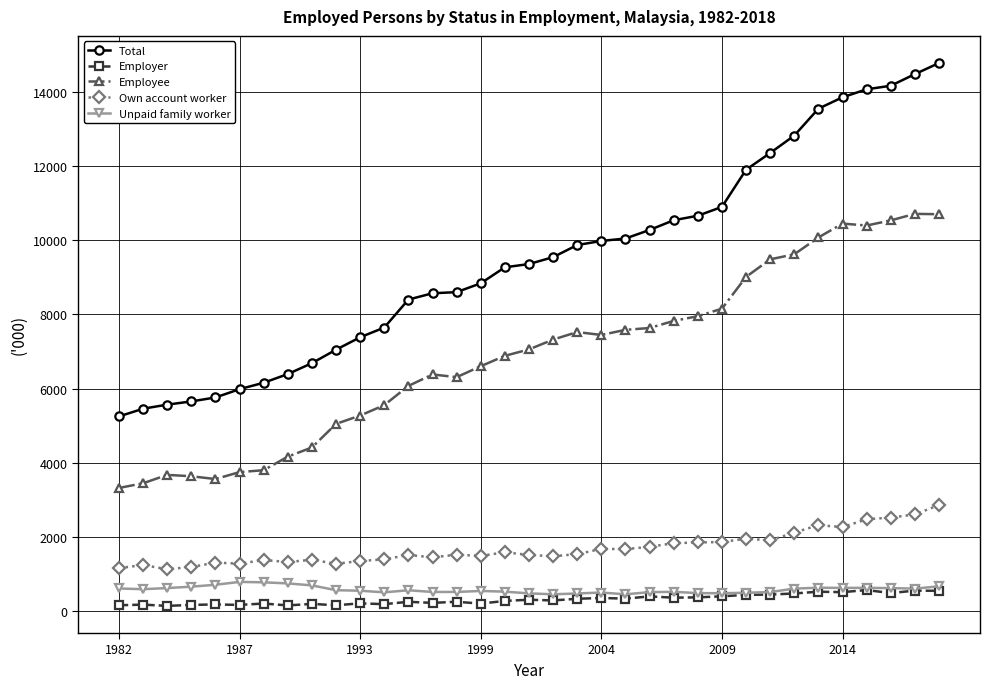

Which series has the largest total across all categories?

Total